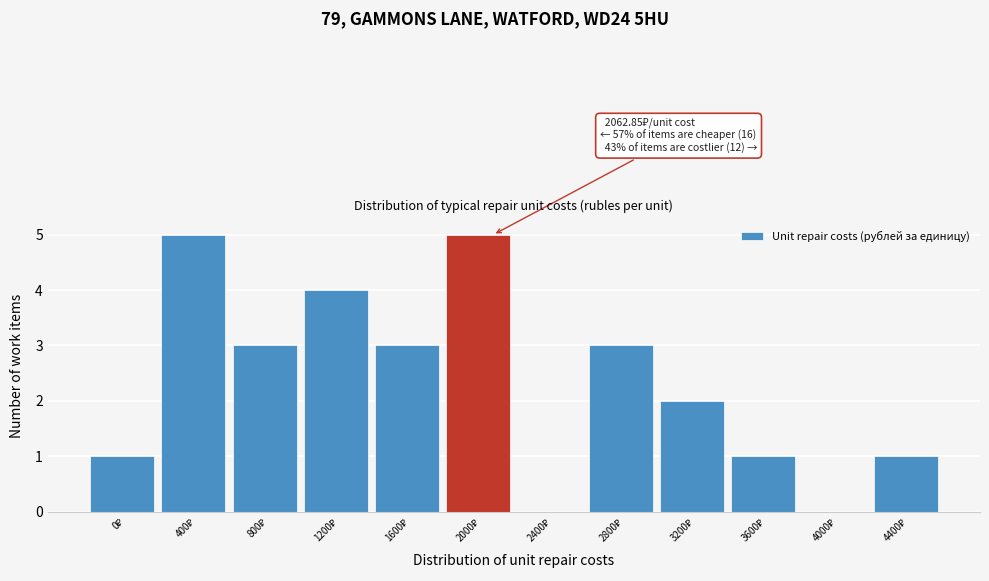

What is the maximum value shown in the chart?

5